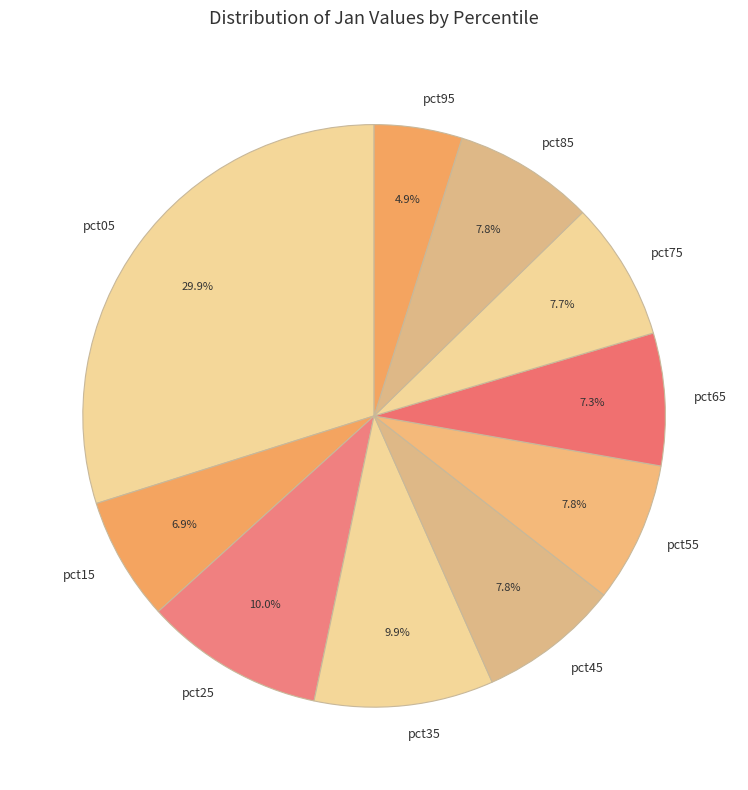

True or false: pct65 accounts for 15% of the total.

False